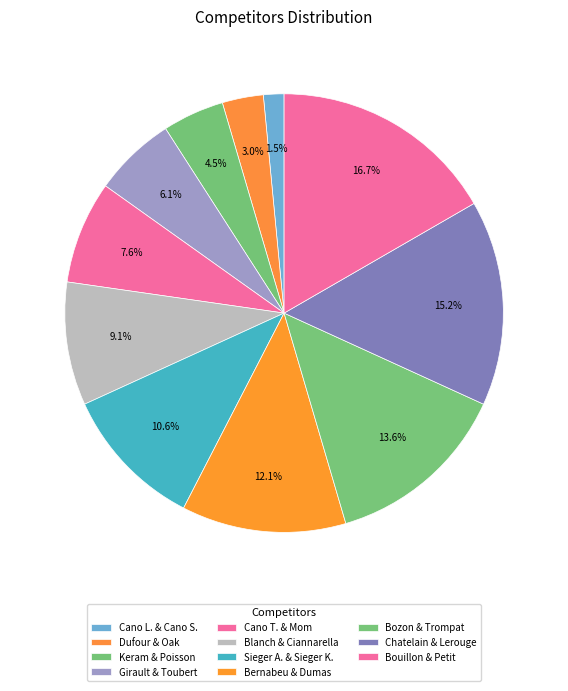

Rank the categories by value from highest to lowest.

Bouillon Jack and Petit Christophe, Chatelain Mathieu and Lerouge Benoit, Bozon Emmanuel and Trompat Dominique, Bernabeu Julien and Dumas Patrice, Sieger Alain and Sieger Kevin, Blanch Jean-Louis and Ciannarella Franck, Cano Tifenn and Mom Dodo, Girault Patrice and Toubert Olivier, Keram Lucas and Poisson Stéphane, Dufour Florian and Oak Chinmay, Cano Lucien and Cano Stéphane